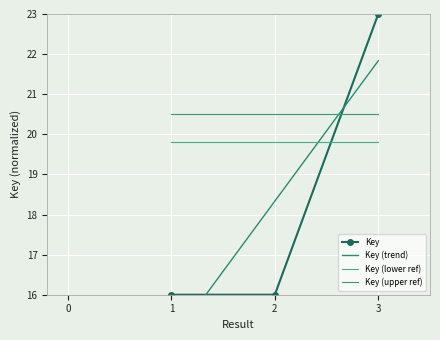

Reading right to left, extract all data points from this chart.

23.0	16.0	16.0